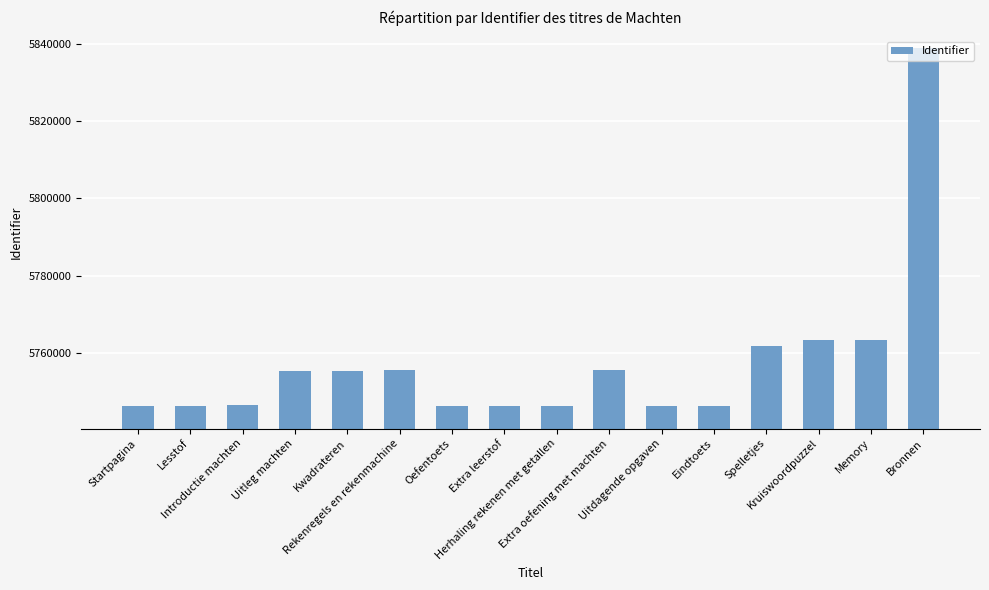

The chart shows a value of 8413402 at Oefentoets. True or false?

False